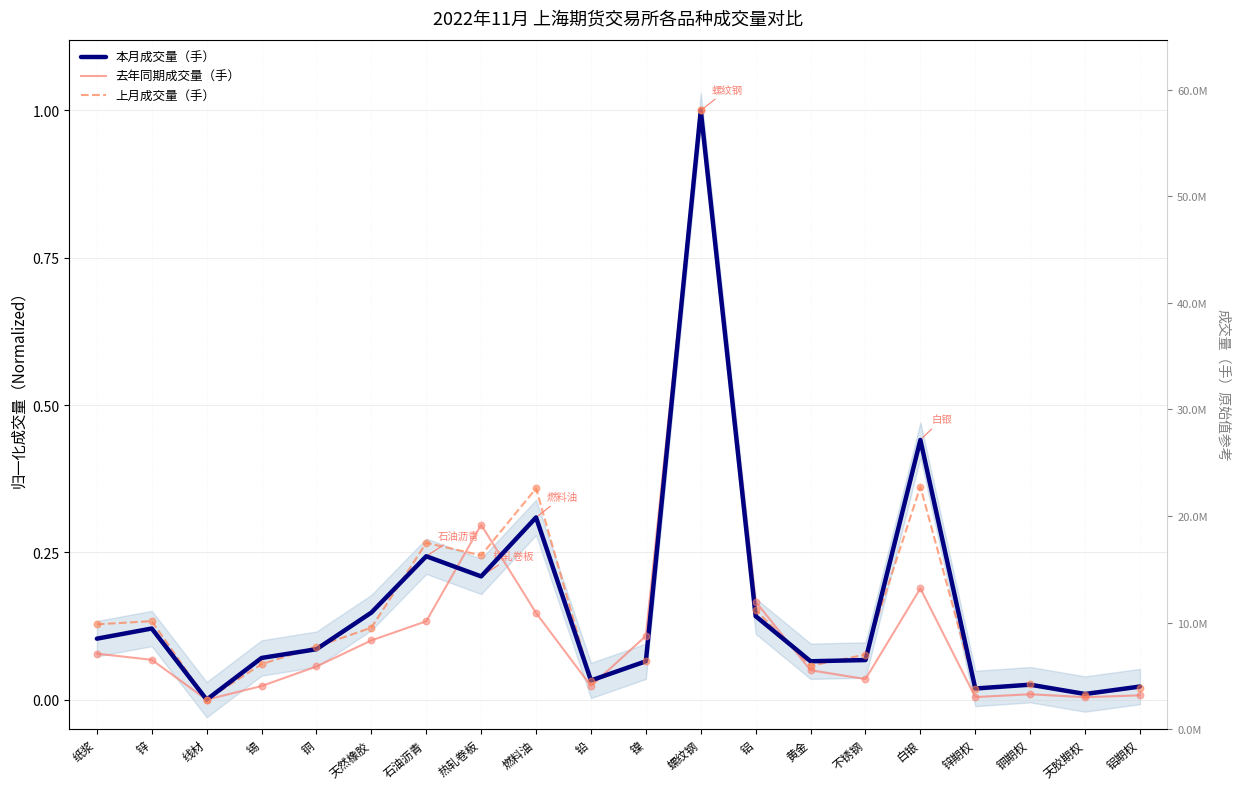

Which series contains the highest Y value?

本月成交量（手）